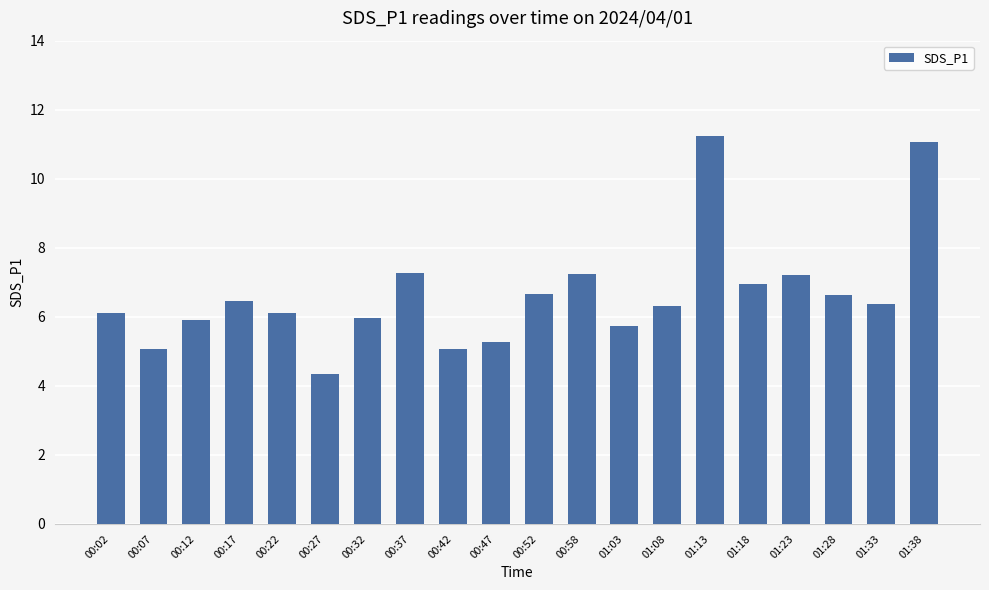

What is the label of the 3rd bar from the left?

00:12